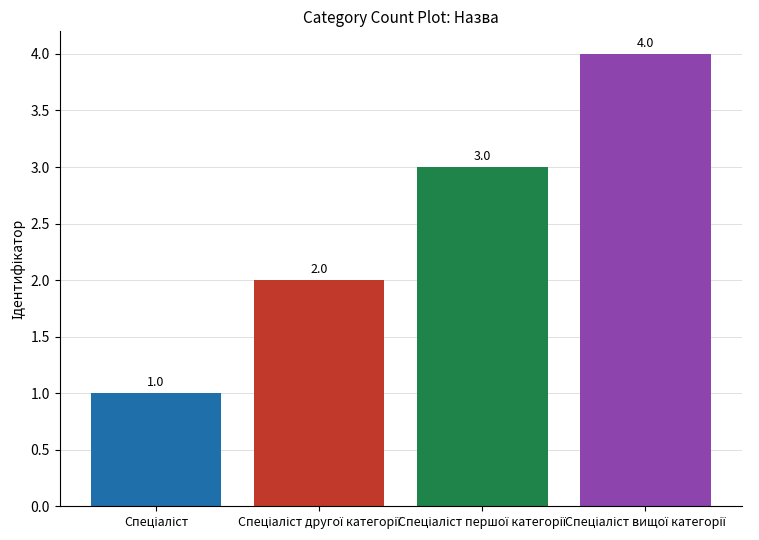

What is the difference between the maximum and second lowest values?

2